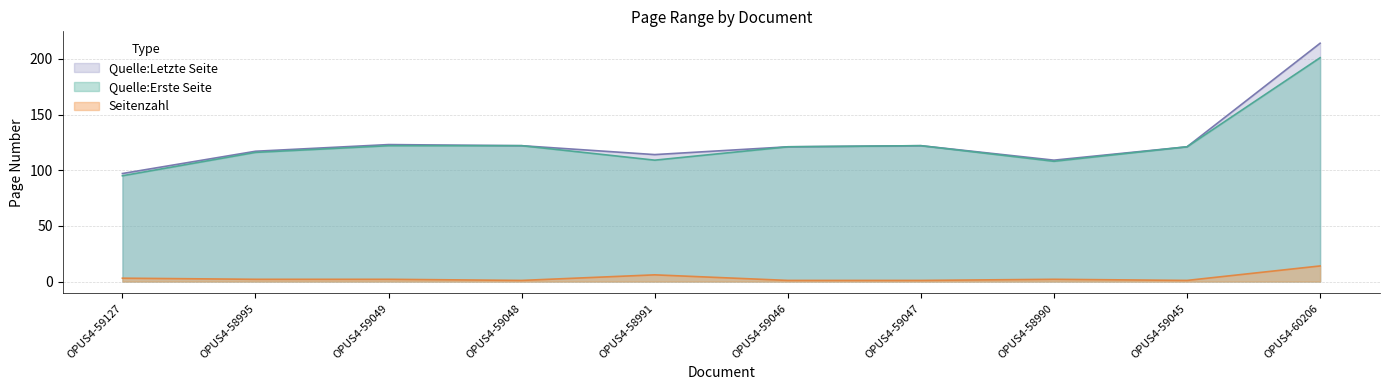

Where is the first local maximum for Seitenzahl?

OPUS4-58991